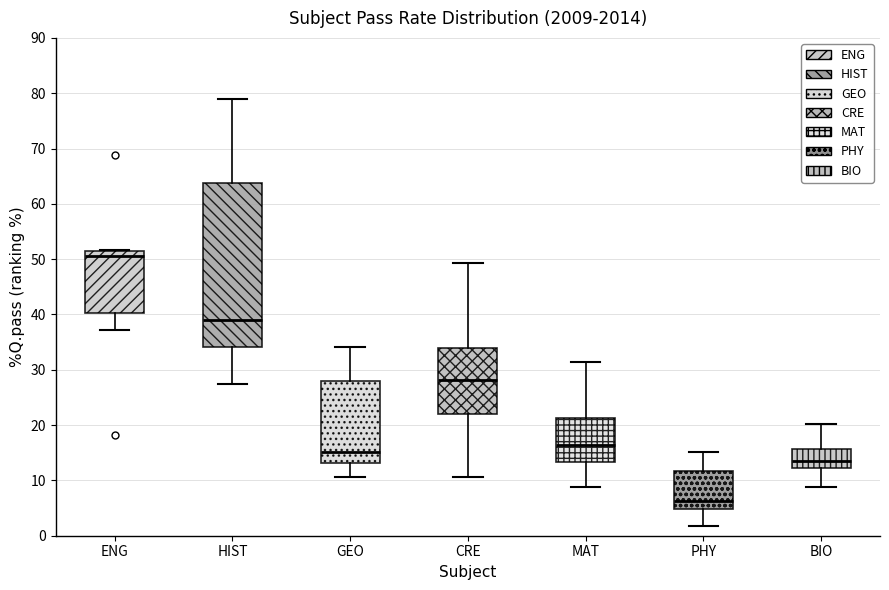

Reading left to right, read every box against the y-axis: the position of its median line, the range the box covers, and the ends of its whiskers. The values are not printed on the chart, so give them approximately, as read against the axis.

ENG: median 51 (just below the box's upper edge), box 40 to 51, whiskers 37 to 52
HIST: median 39, box 34 to 64, whiskers 27 to 79
GEO: median 15, box 13 to 28, whiskers 11 to 34
CRE: median 28, box 22 to 34, whiskers 11 to 49
MAT: median 16, box 13 to 21, whiskers 9 to 31
PHY: median 6, box 5 to 12, whiskers 2 to 15
BIO: median 13, box 12 to 16, whiskers 9 to 20